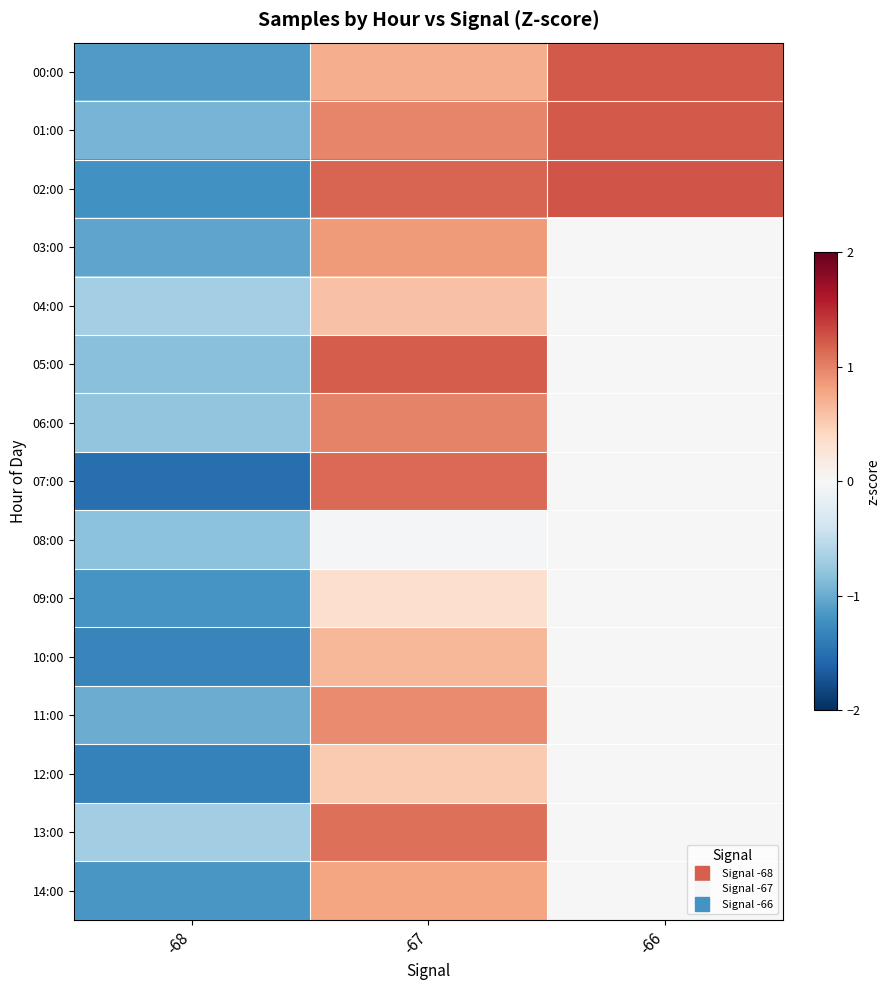

Rank the series by their maximum value, from highest to lowest.

02:00, 00:00, 01:00, 05:00, 07:00, 13:00, 06:00, 11:00, 03:00, 14:00, 10:00, 04:00, 12:00, 09:00, 08:00